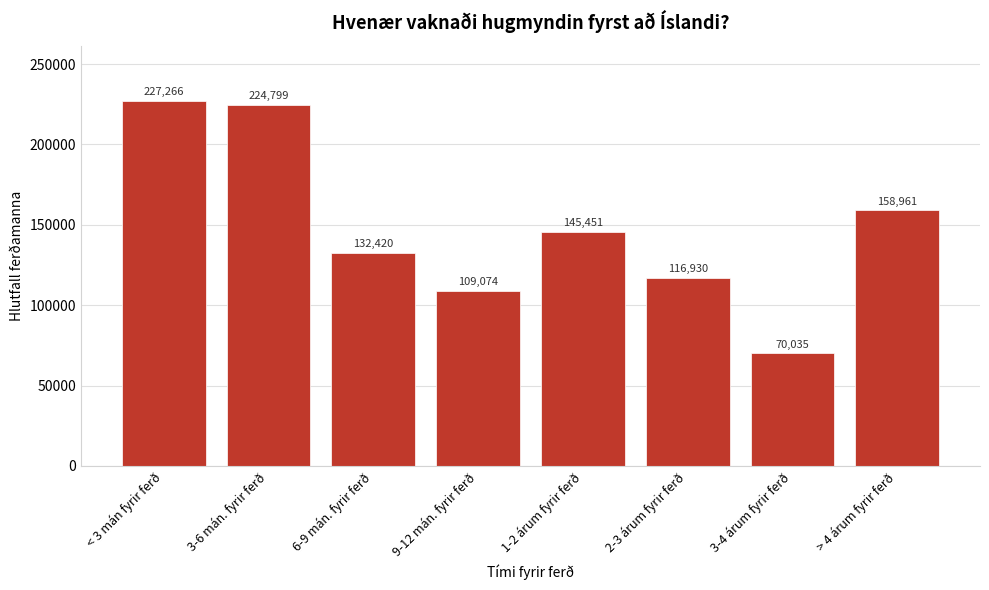

What is the ratio of the value at < 3 mán fyrir ferð to the value at > 4 árum fyrir ferð?

1.4